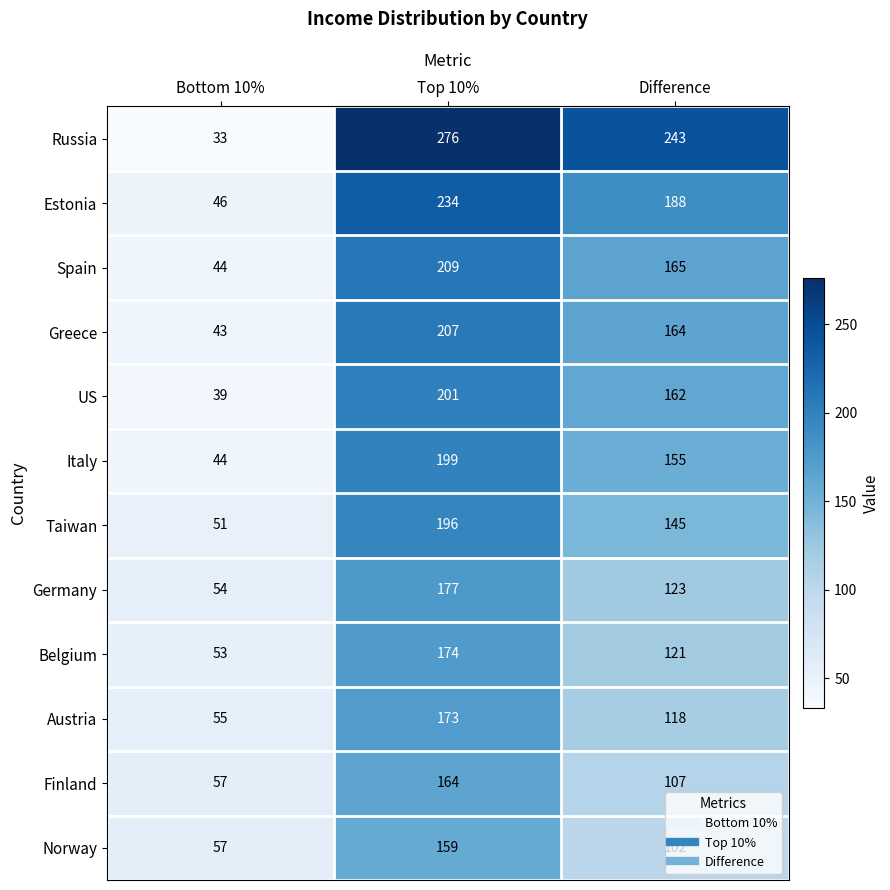

What is the smallest value displayed?

33